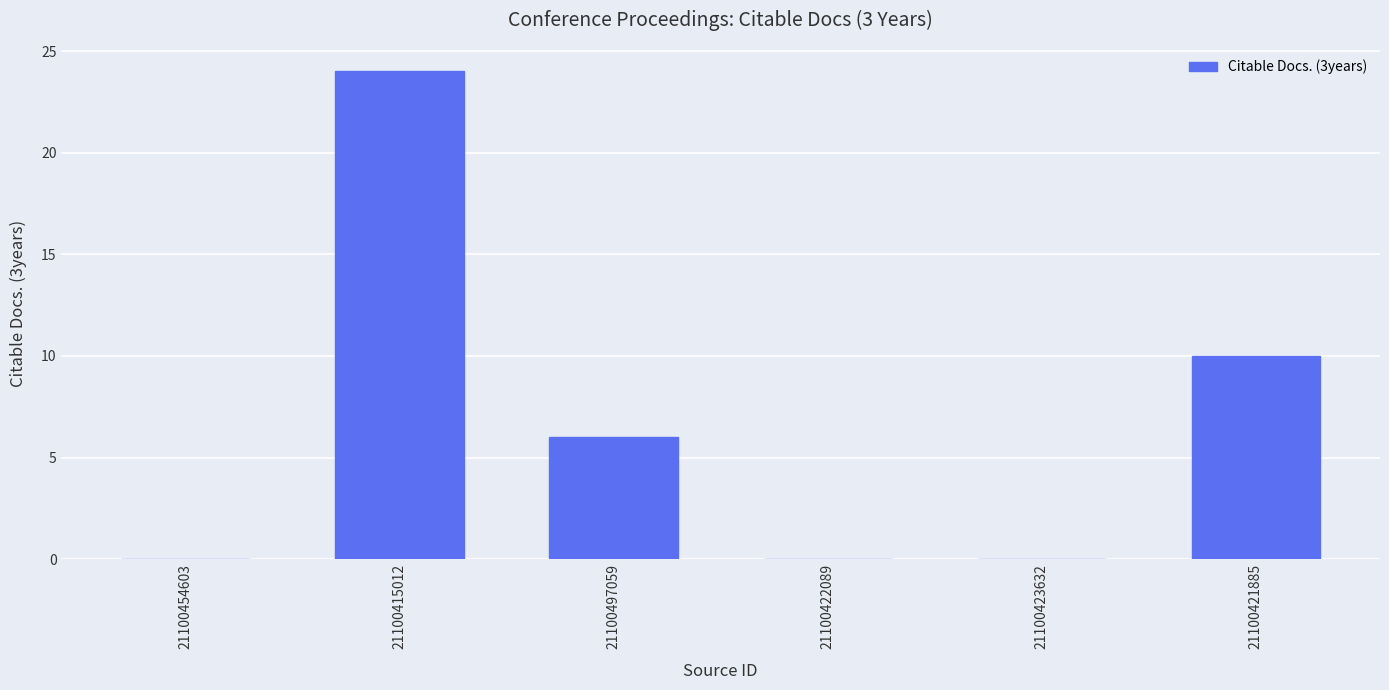

What is the change in value from 21100454603 to 21100415012?

+24